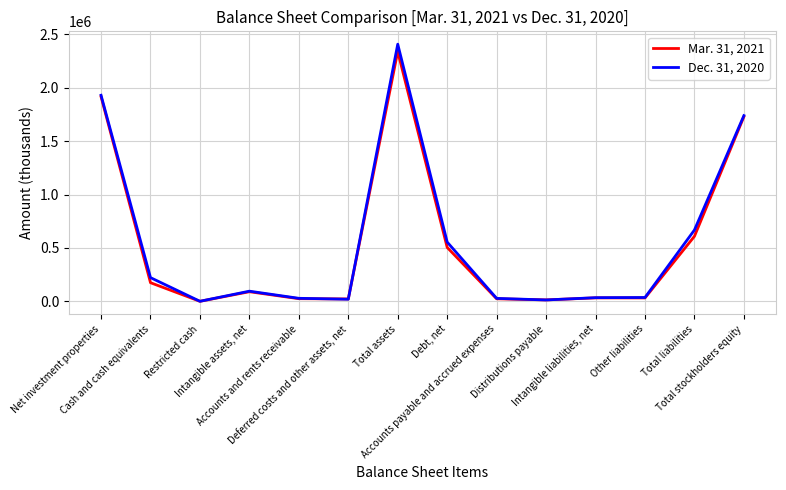

List the series in order of their peak value, highest first.

Dec. 31, 2020, Mar. 31, 2021